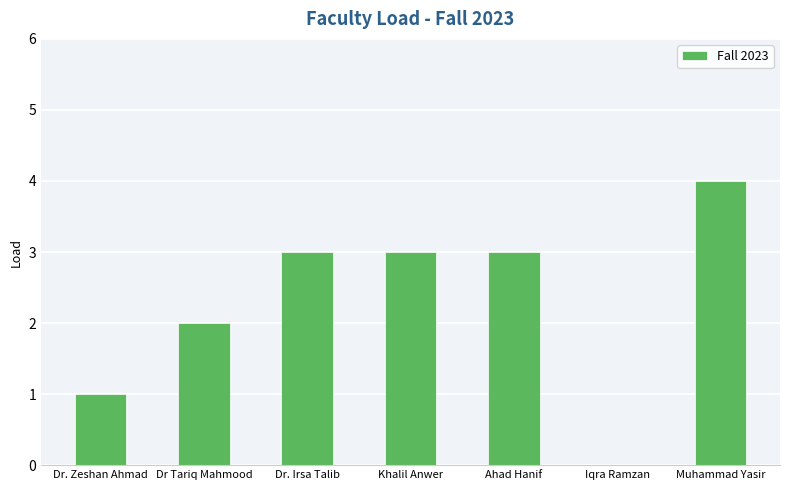

What is the sum of the values at Muhammad Yasir and Dr Tariq Mahmood?

6